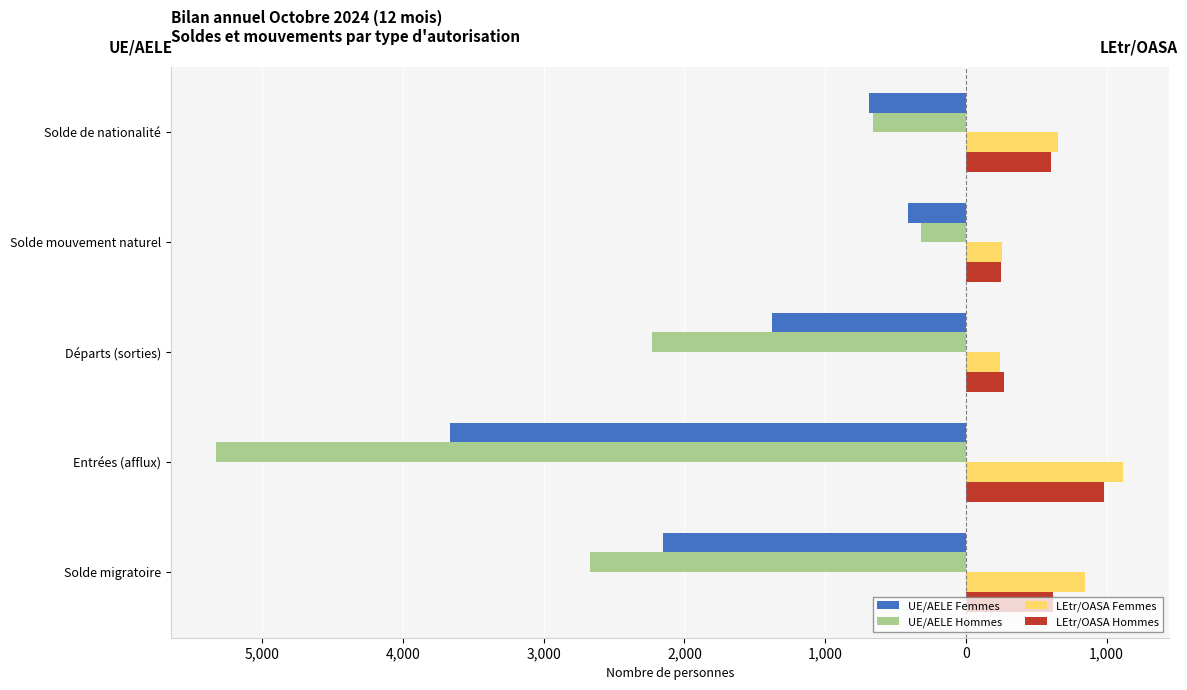

What are all the series names shown in the legend?

UE/AELE Femmes, UE/AELE Hommes, LEtr/OASA Femmes, LEtr/OASA Hommes